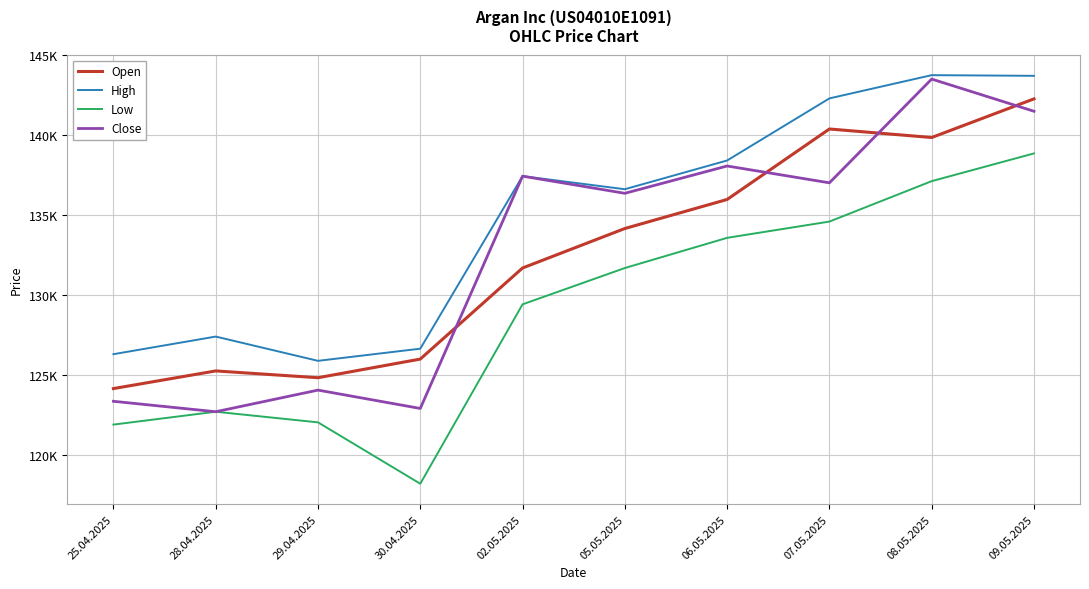

Where is the first local minimum for Low?

30.04.2025